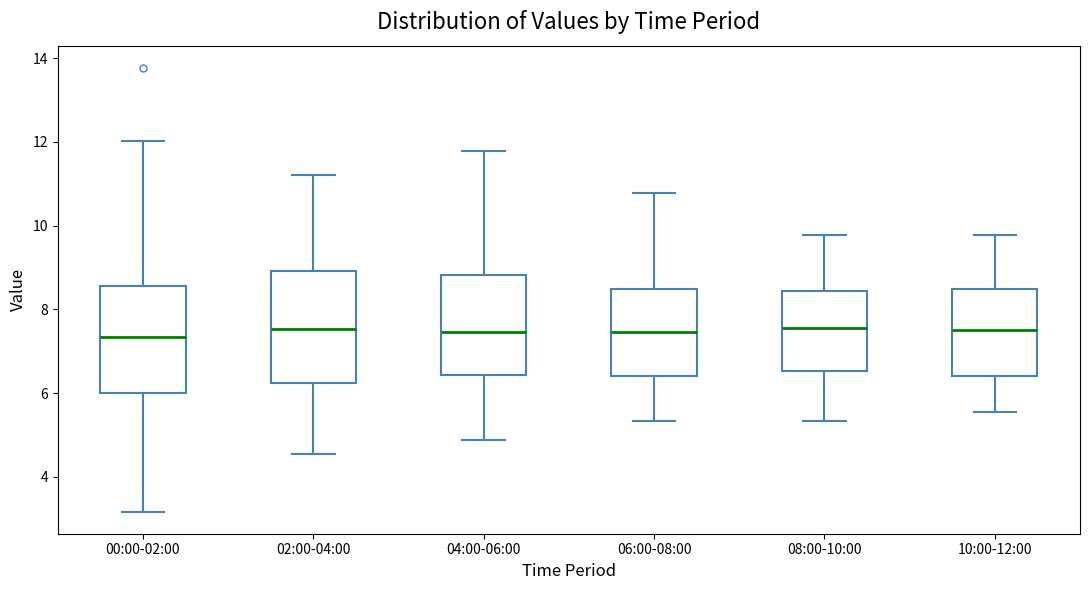

Where is the lower edge of the box for 10:00-12:00 on the y-axis? The values are not printed on the chart, so give them approximately, as read against the axis.

6.4